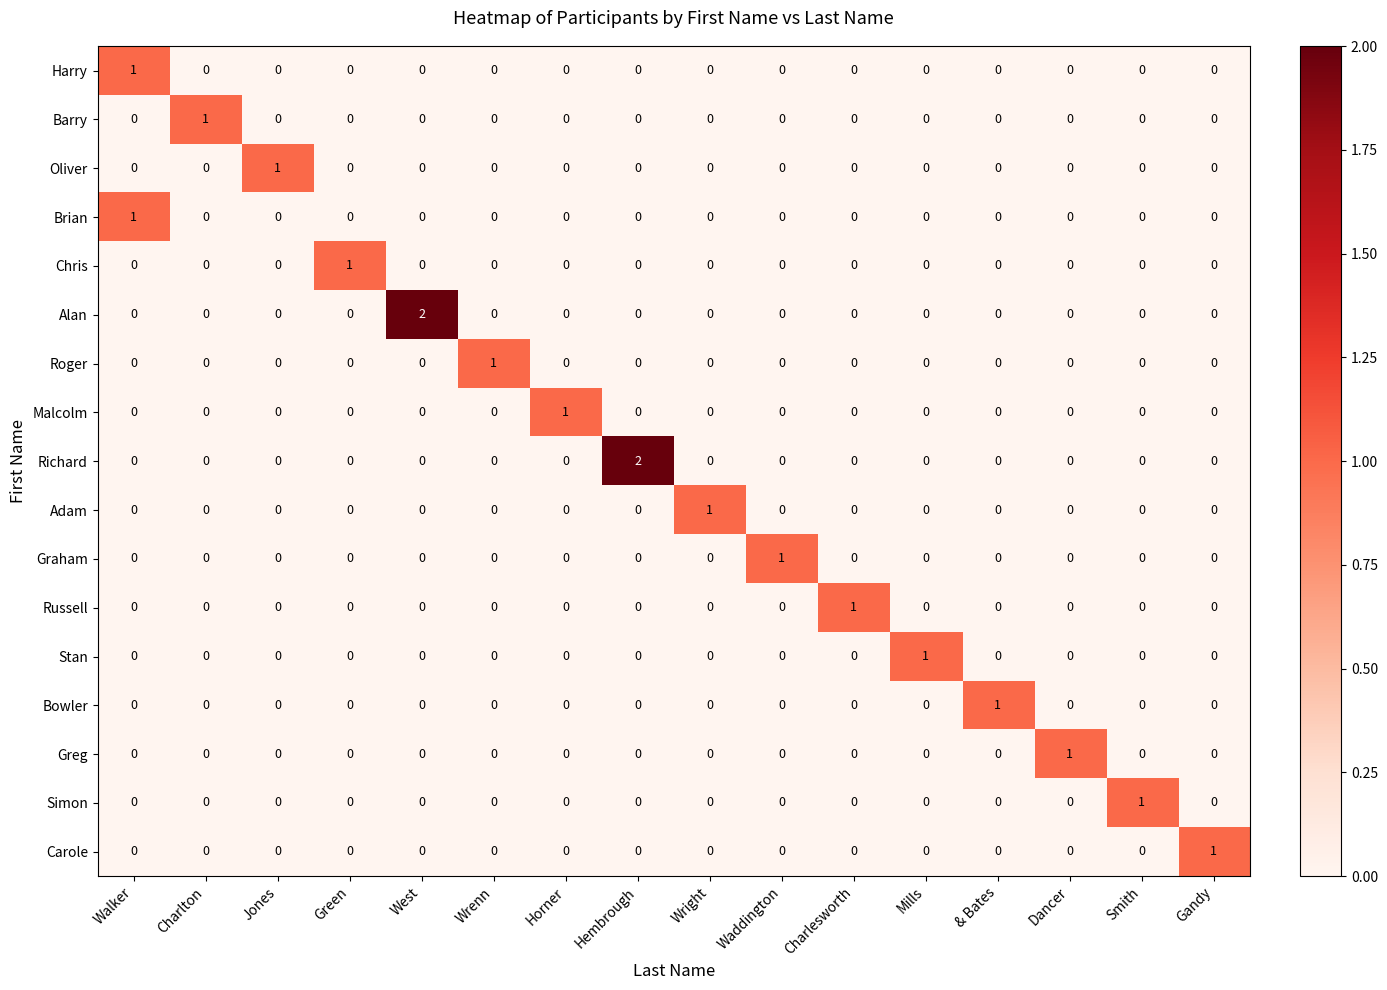

At how many categories does at least one series exceed 0?

16